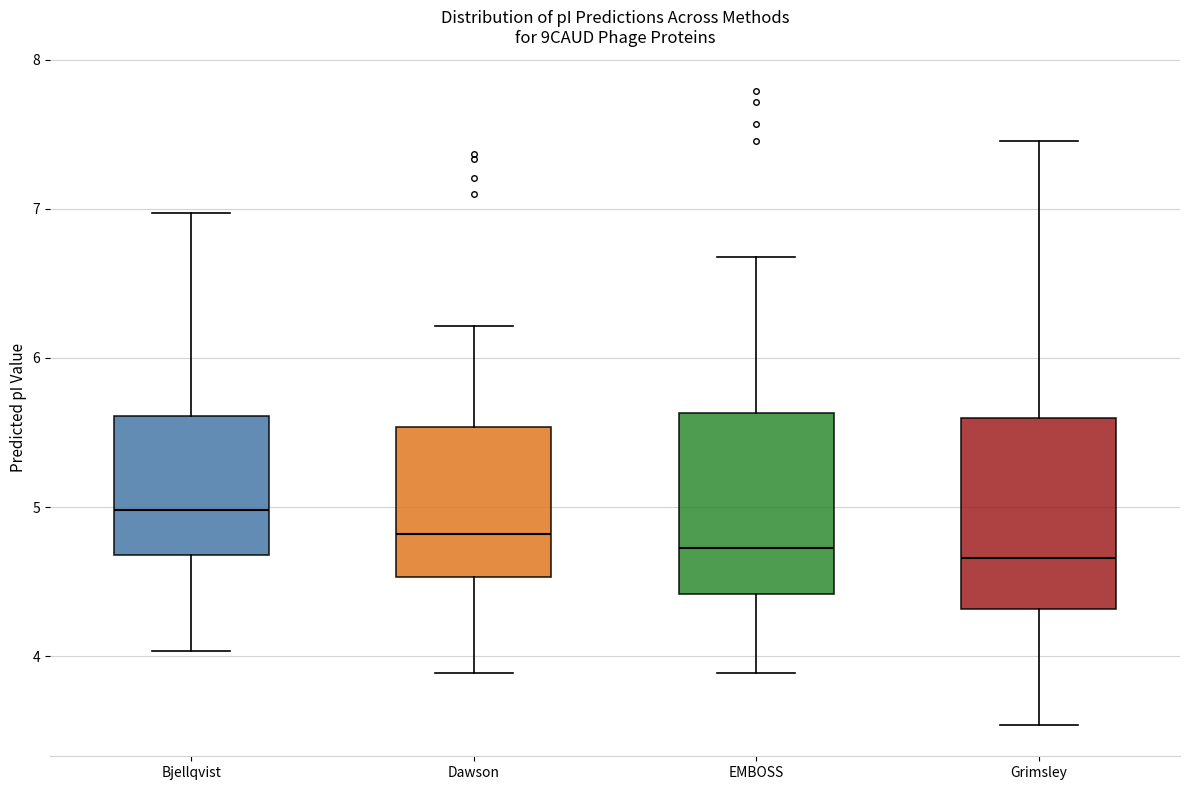

Reading left to right, transcribe this box plot: for each box, give where its median line is, the range the box spans, and where its two whiskers end, as read against the y-axis. The values are not printed on the chart, so give them approximately, as read against the axis.

Bjellqvist: median 5.0, box 4.7 to 5.6, whiskers 4.0 to 7.0
Dawson: median 4.8, box 4.5 to 5.5, whiskers 3.9 to 6.2
EMBOSS: median 4.7, box 4.4 to 5.6, whiskers 3.9 to 6.7
Grimsley: median 4.7, box 4.3 to 5.6, whiskers 3.5 to 7.5